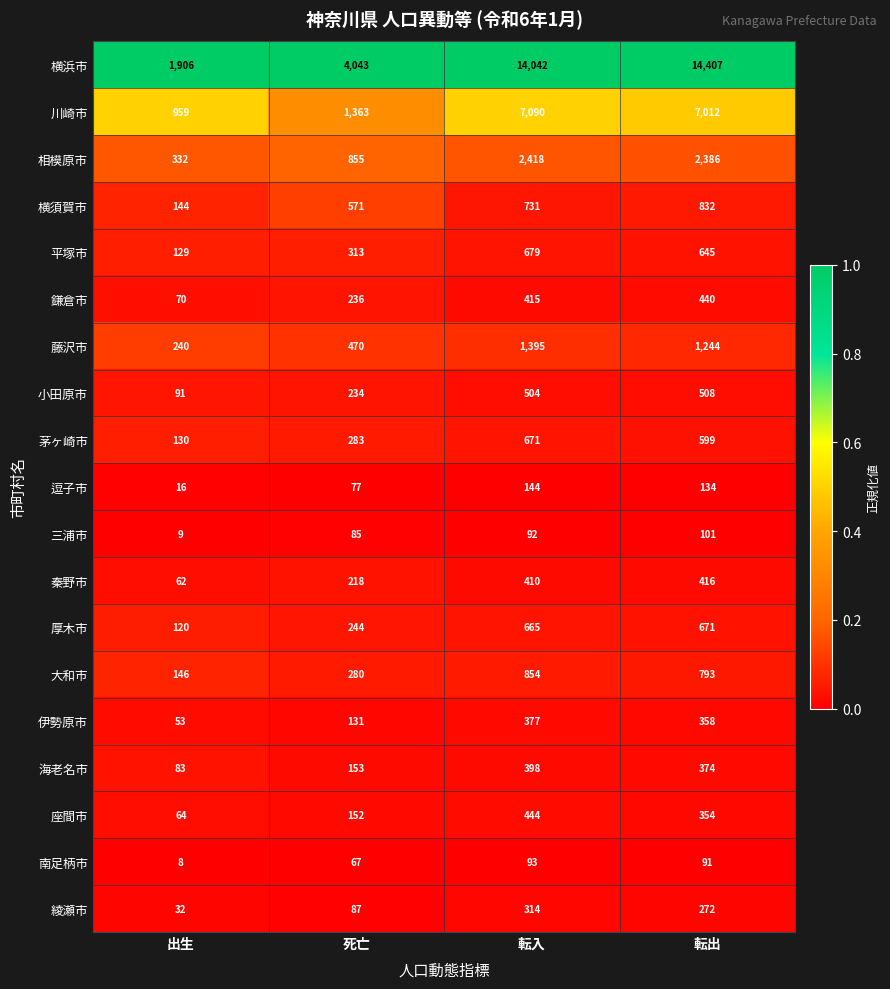

What is the spread (max minus min) of values at 出生?

1898